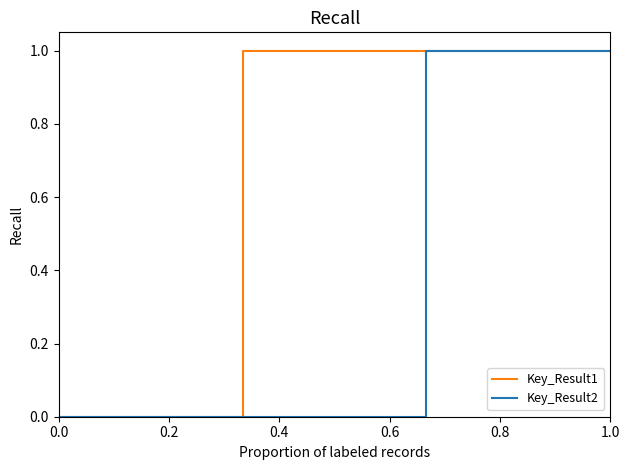

Reading left to right, transcribe all the data shown in this chart.

Key_Result1: 0	0	1	1
Key_Result2: 0	0	1	1